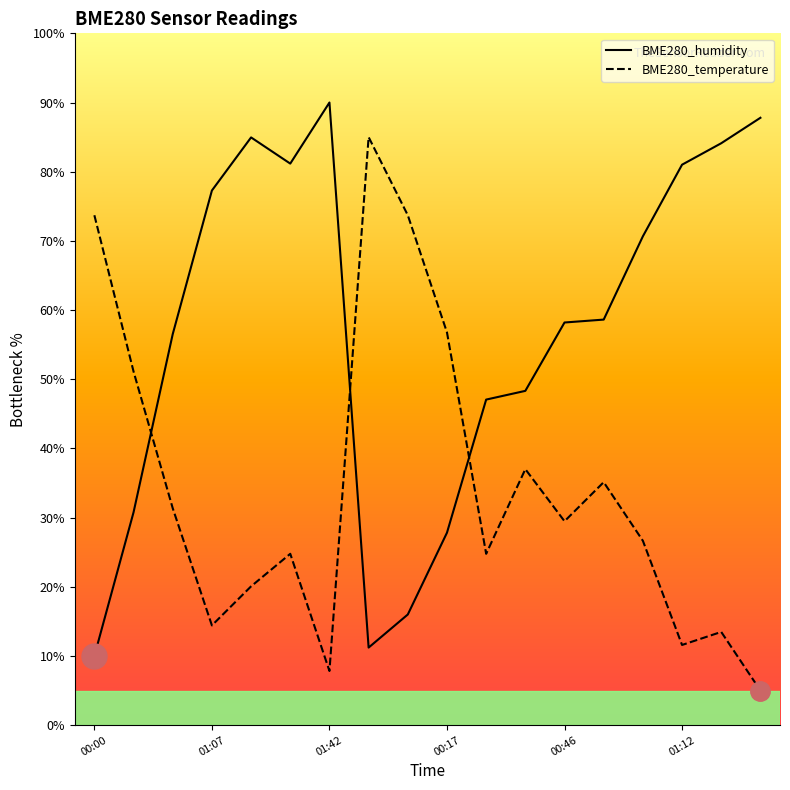

Which series ends up on top after the final intersection of BME280_temperature and BME280_humidity?

BME280_humidity